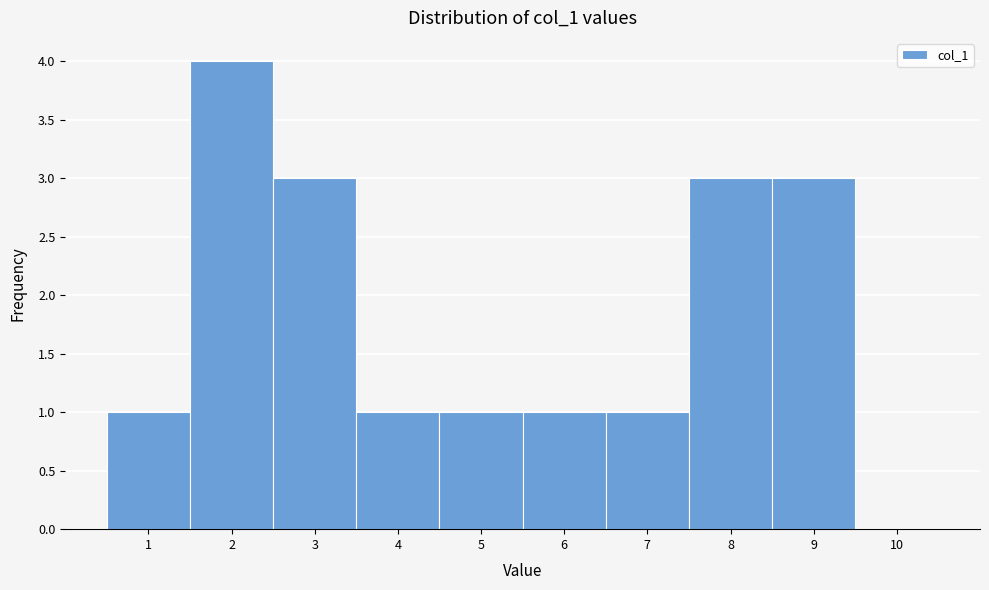

Reading left to right, list all the values displayed in this chart.

1=1	2=4	3=3	4=1	5=1	6=1	7=1	8=3	9=3	10=0